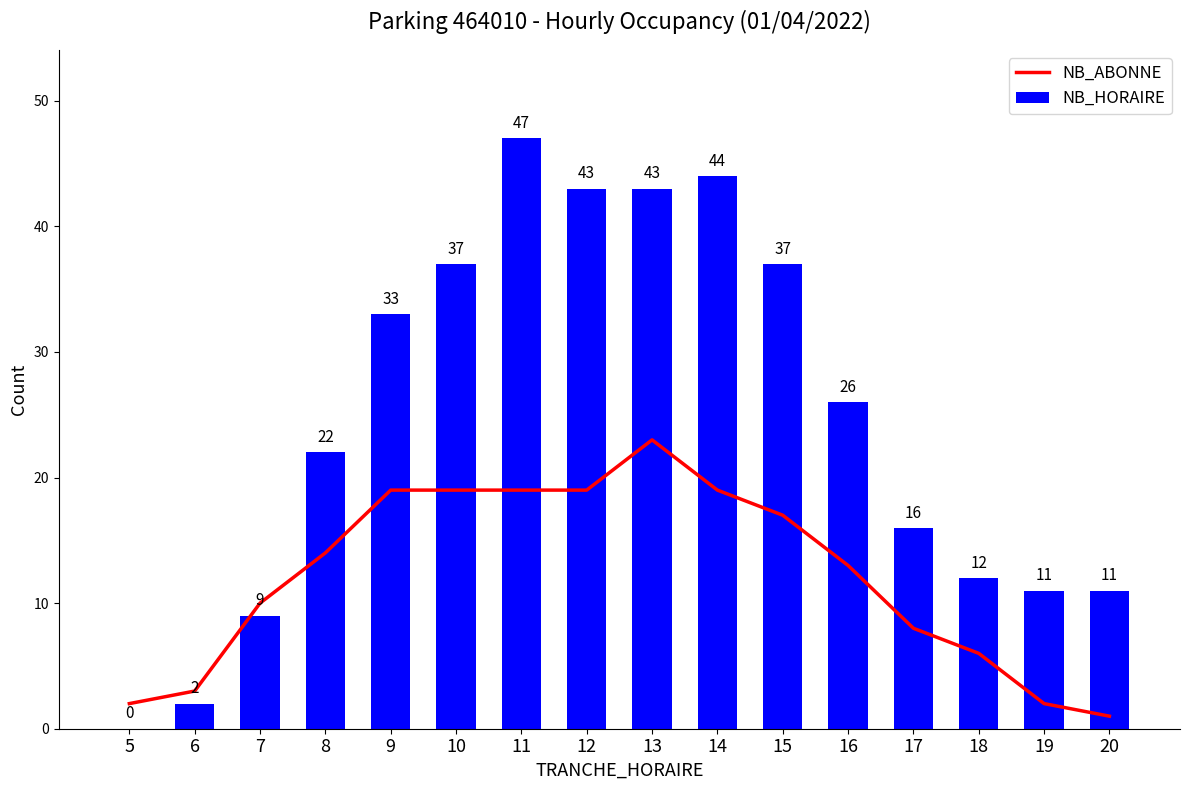

Which category has the highest value across all series?

11